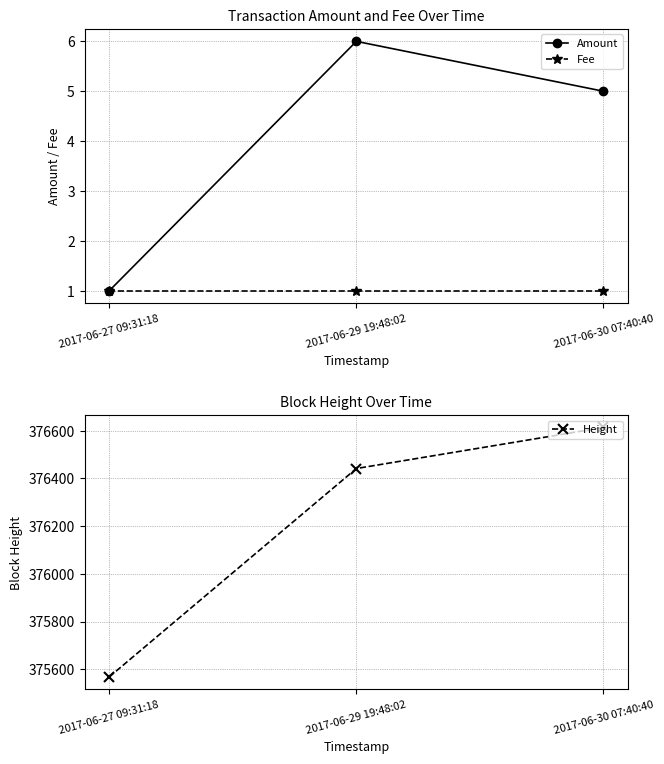

What is the maximum value for Height?

376613